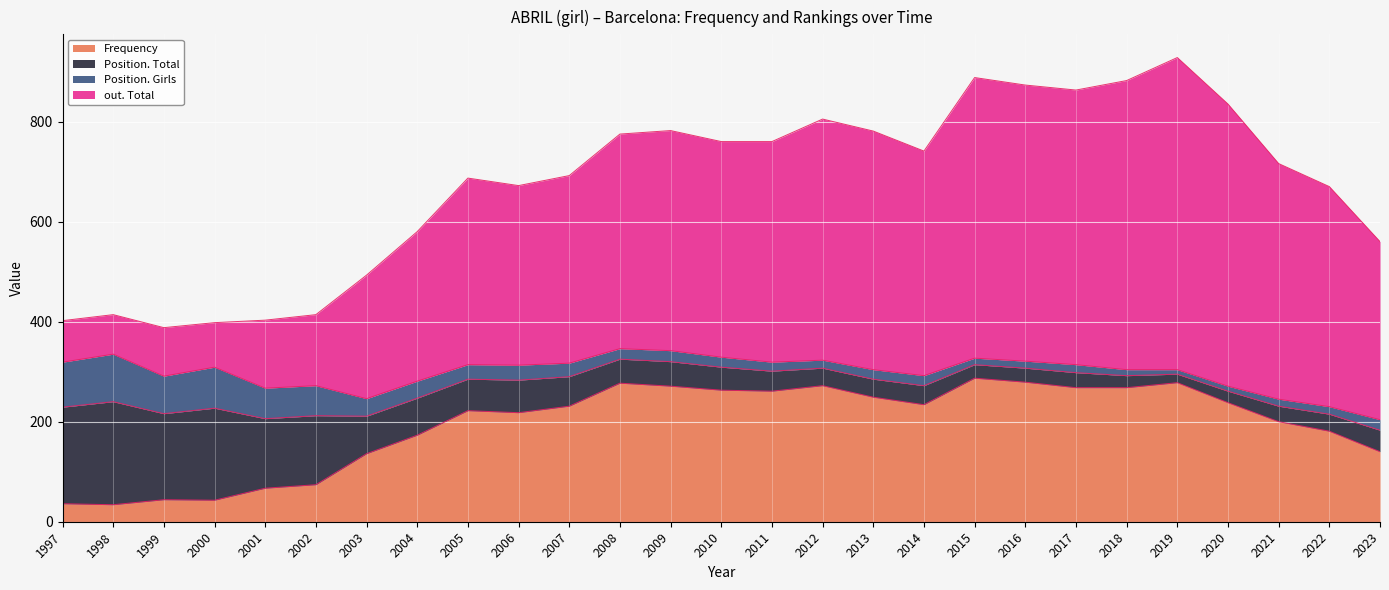

What is the difference between the Frequency values at 1999 and 2009?

227